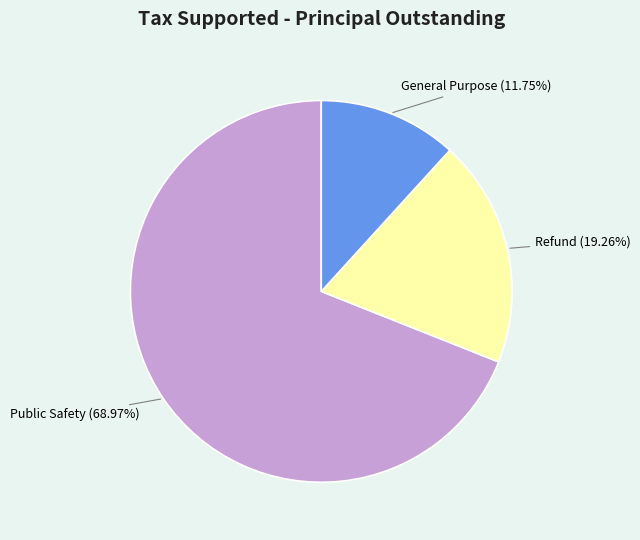

Which slice represents more than half of the pie?

Public Safety